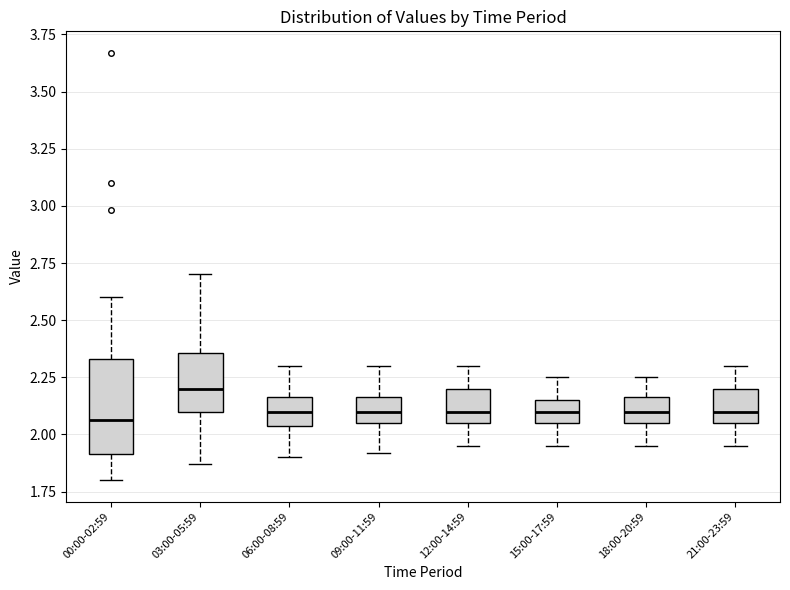

Which box is the tallest, from its lower edge to its upper edge?

00:00-02:59